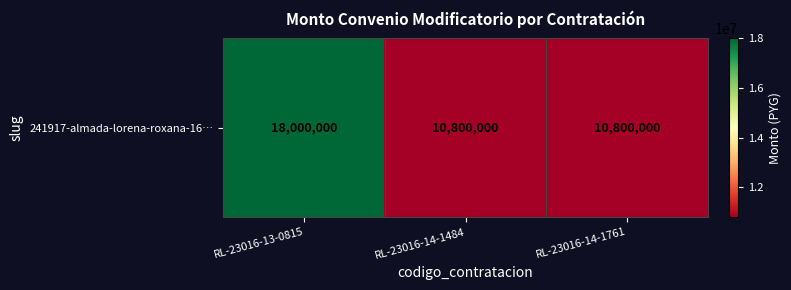

Reading left to right, list all the values displayed in this chart.

RL-23016-13-0815=18000000	RL-23016-14-1484=10800000	RL-23016-14-1761=10800000